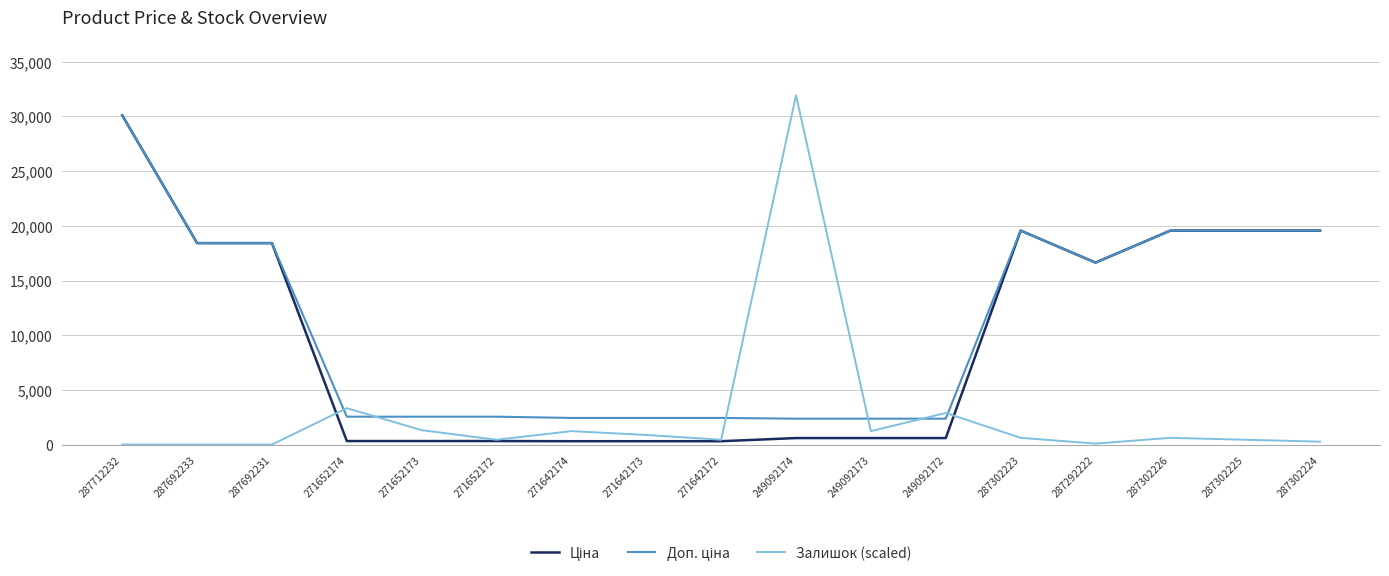

Which category has the highest value across all series?

249092174